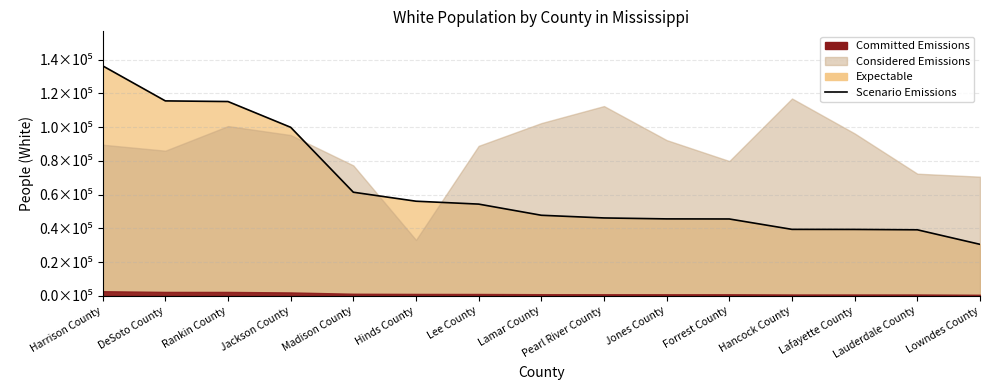

What is the value of the 8th point from the left?

47748